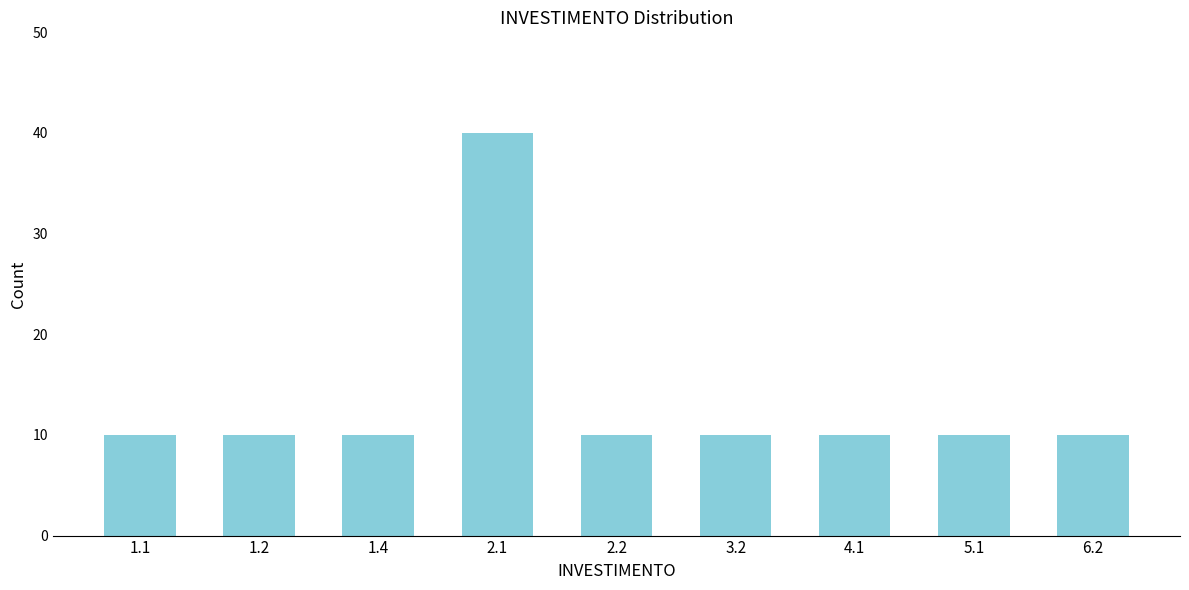

Reading left to right, transcribe all the data shown in this chart.

10	10	10	40	10	10	10	10	10